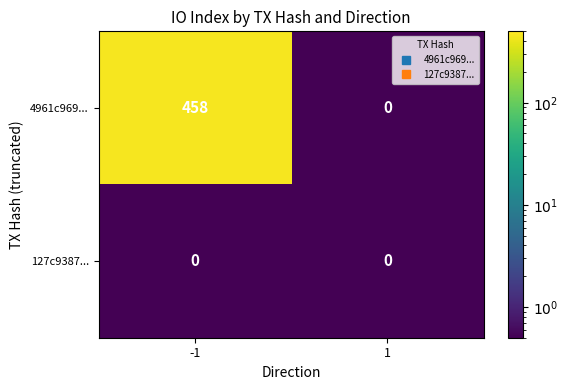

Reading right to left, transcribe all the data shown in this chart.

4961c969...: 1=0	-1=458
127c9387...: 1=0	-1=0